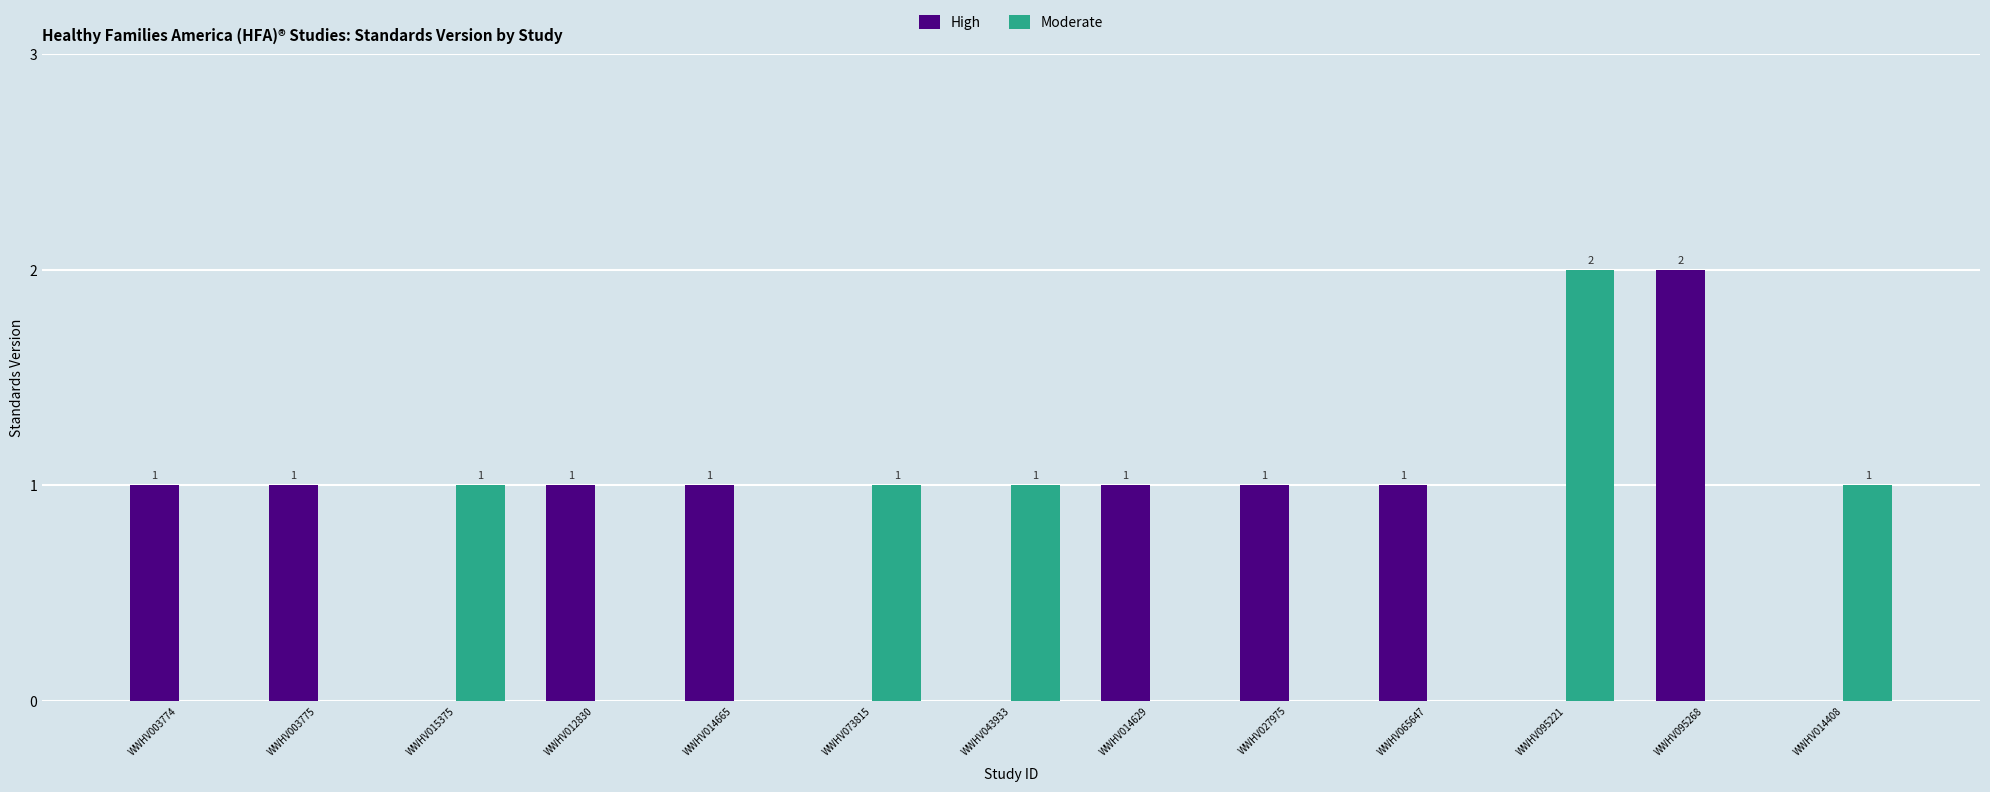

What is the greatest value displayed?

2